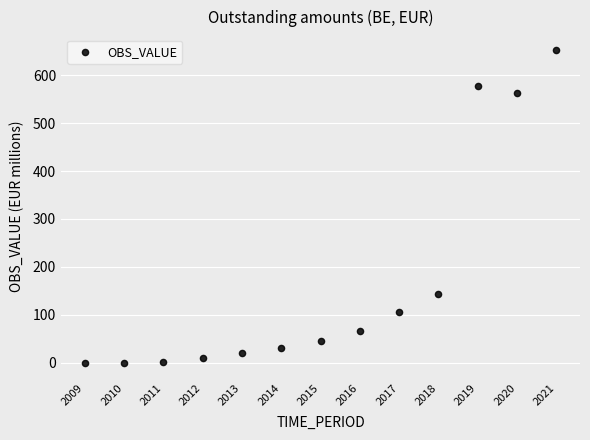

What is the range of Y values (max minus min)?

651.7